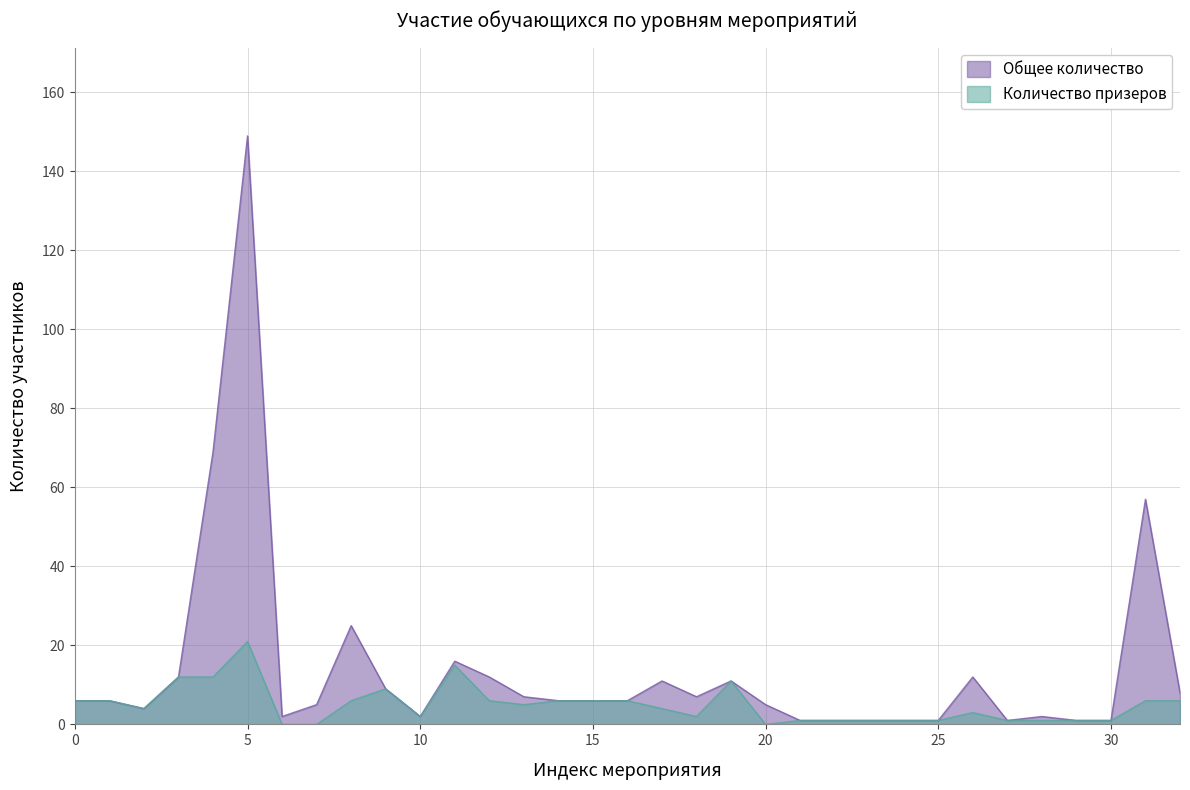

True or false: Общее количество and Количество призеров intersect in this chart.

False